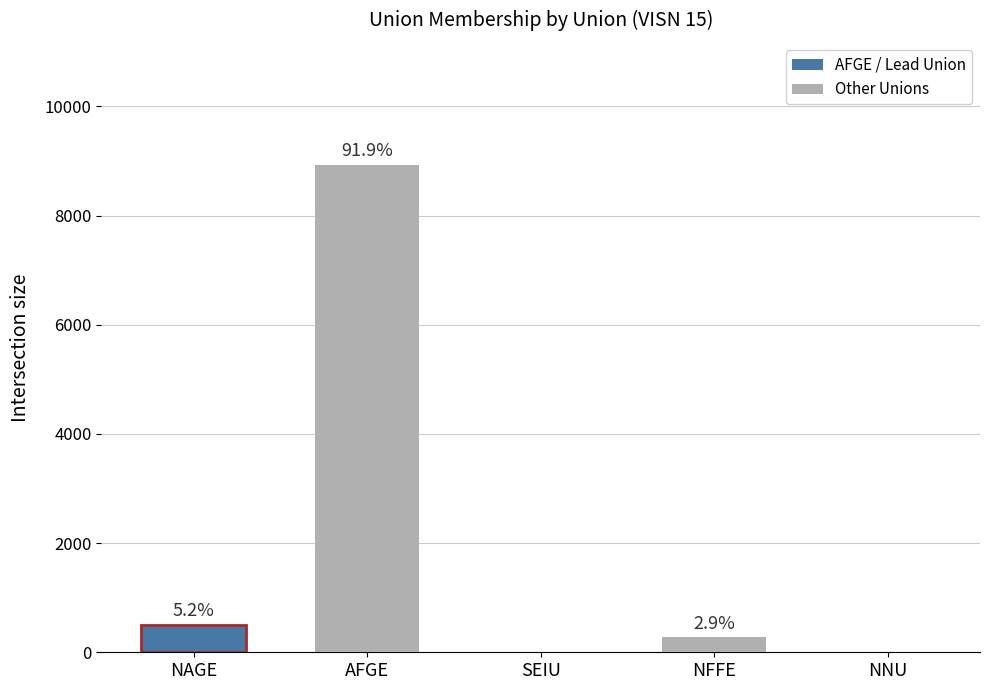

Which has a higher value, AFGE or NAGE?

AFGE